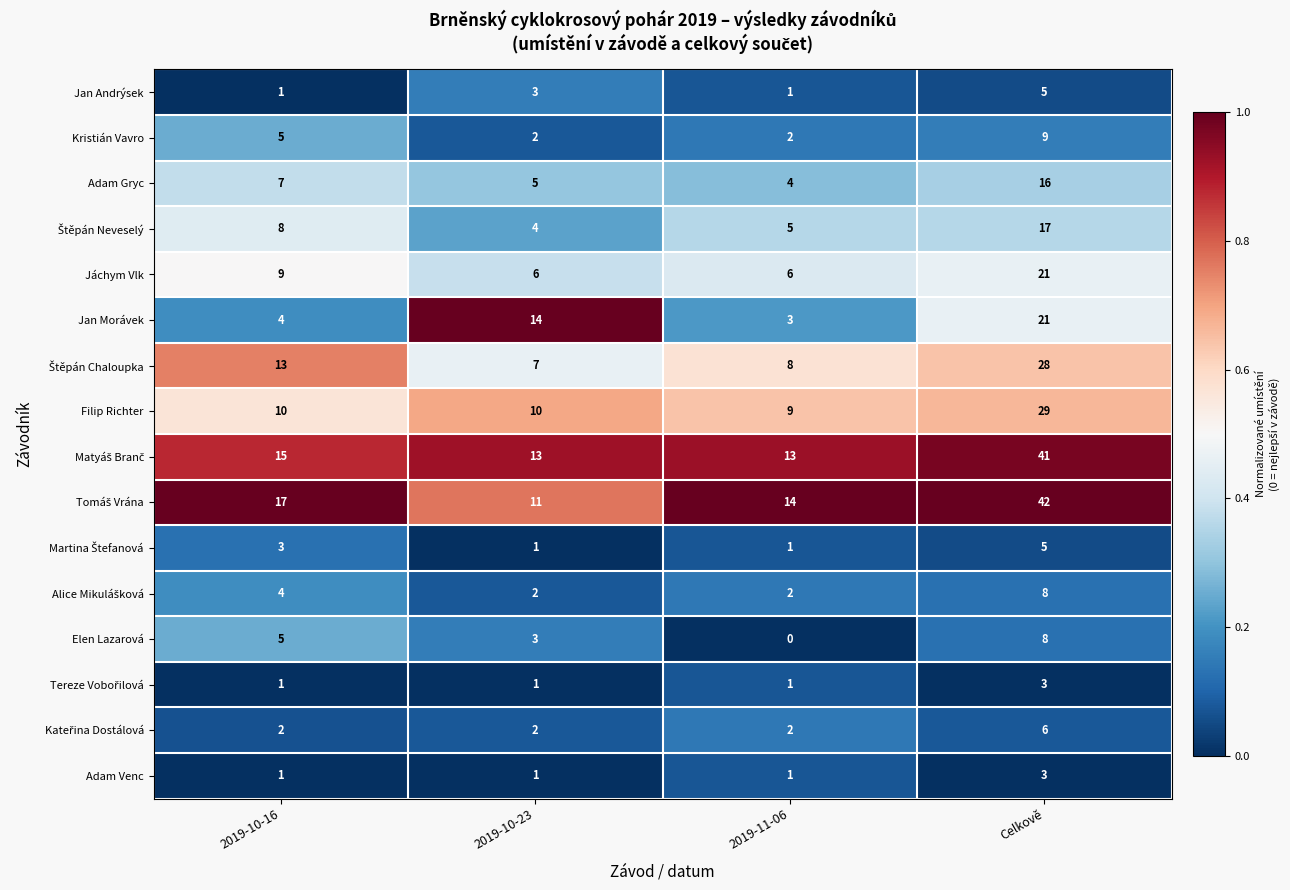

True or false: Jan Morávek has a value of 14 at 2019-10-23.

True